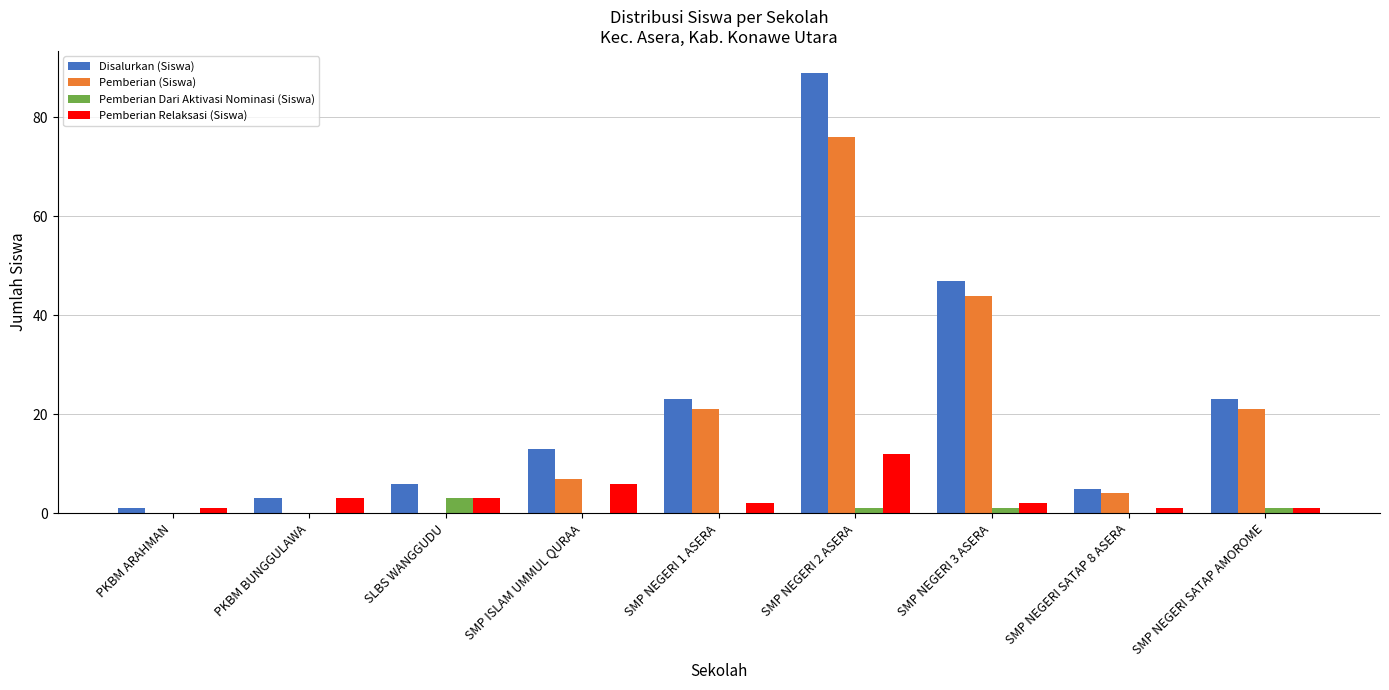

What is the total value across all series at SMP NEGERI 2 ASERA?

178